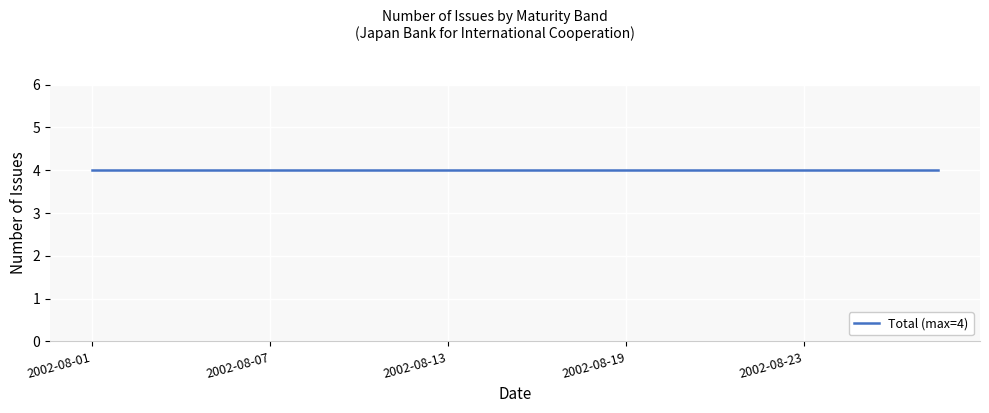

True or false: 10- Year has a value of 0 at 2002-08-02.

True